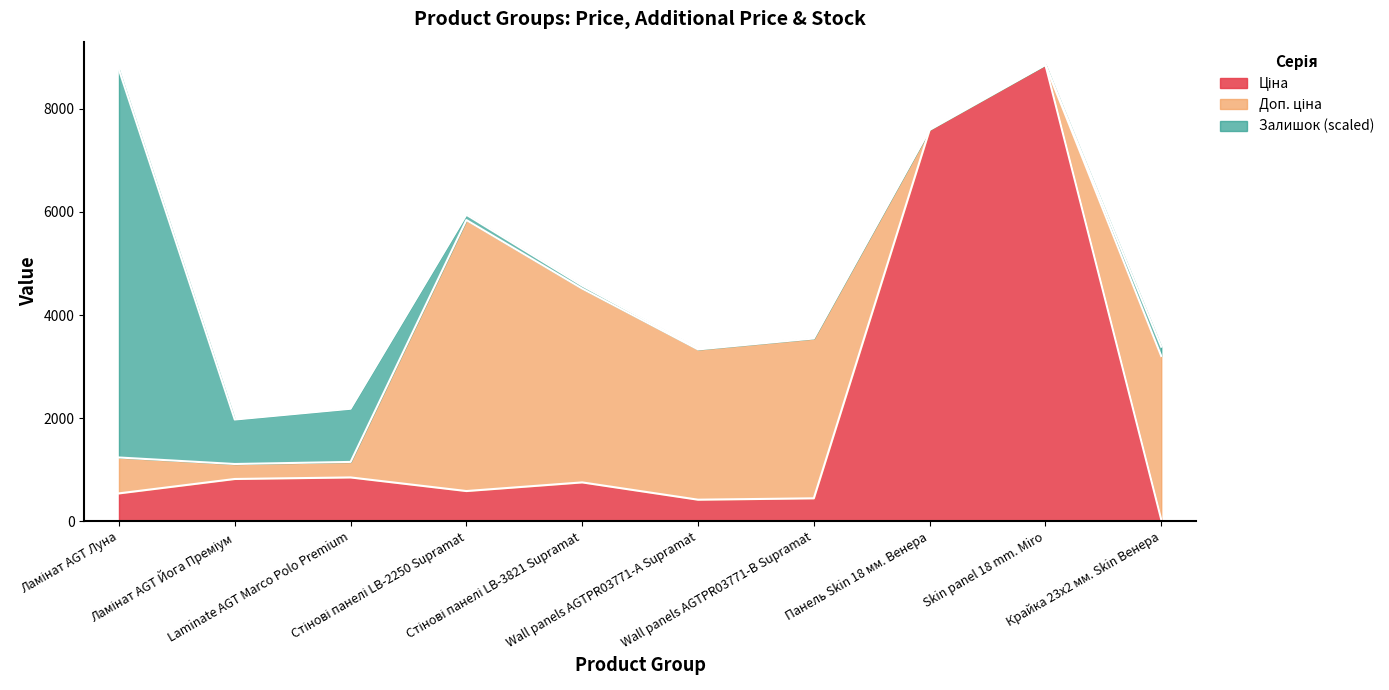

What is the highest value of the Ціна series?

8856.7